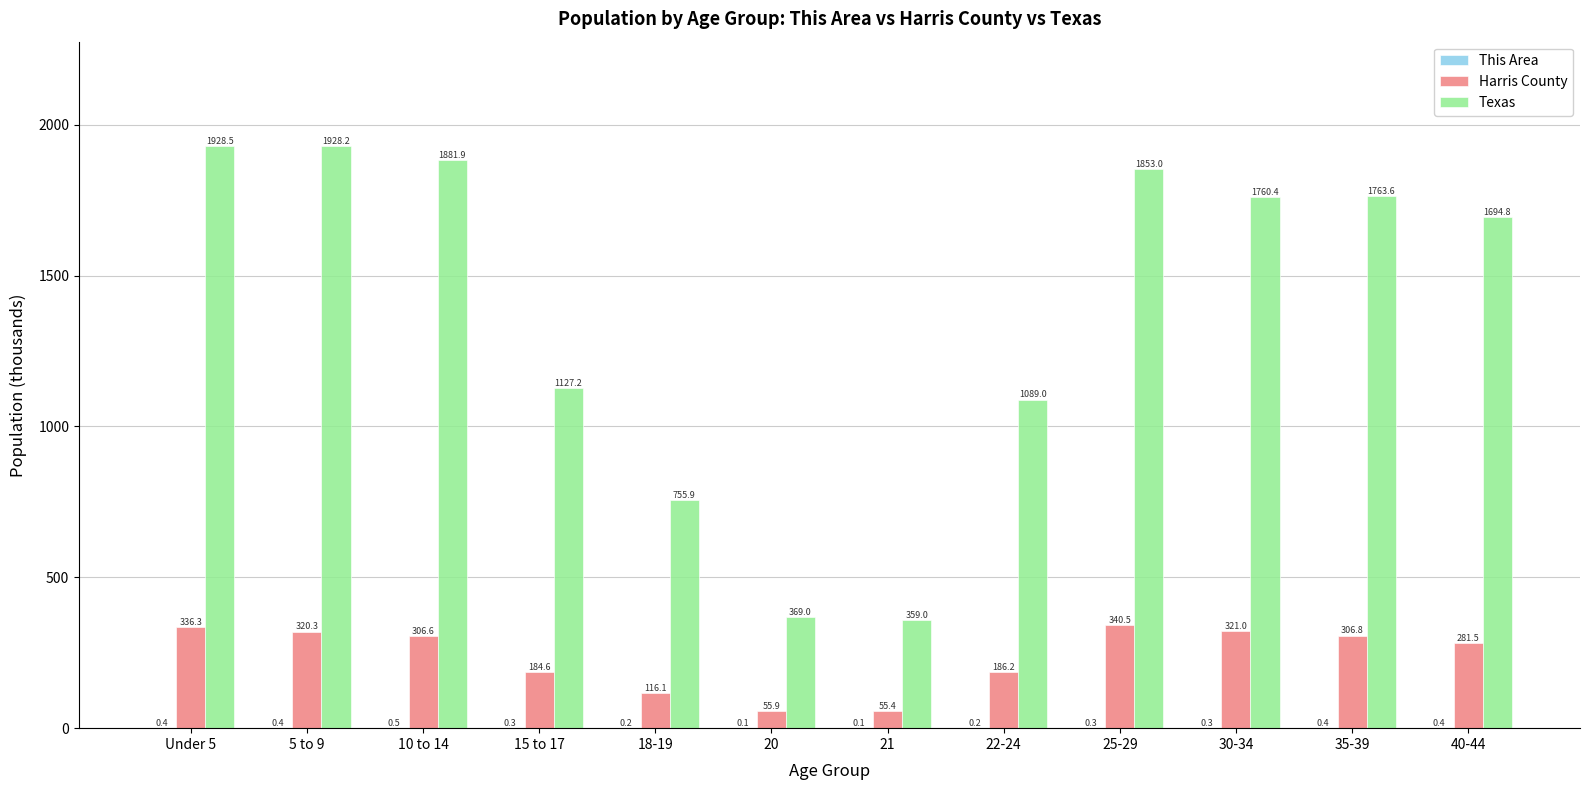

At which label does Texas first exceed 1760?

Under 5